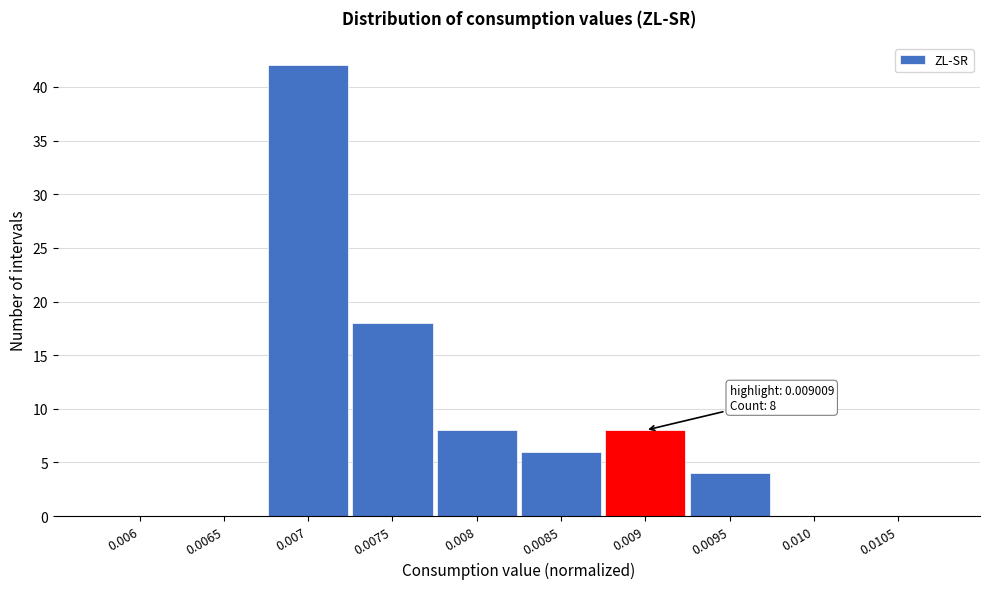

Reading left to right, extract all data points from this chart.

0.006=0	0.0065=0	0.007=42	0.0075=18	0.008=8	0.0085=6	0.009=8	0.0095=4	0.010=0	0.0105=0